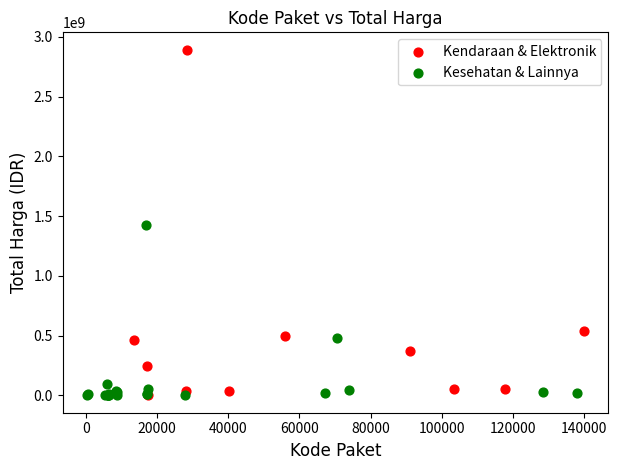

Which series has the largest Y range (max minus min)?

Kendaraan & Elektronik